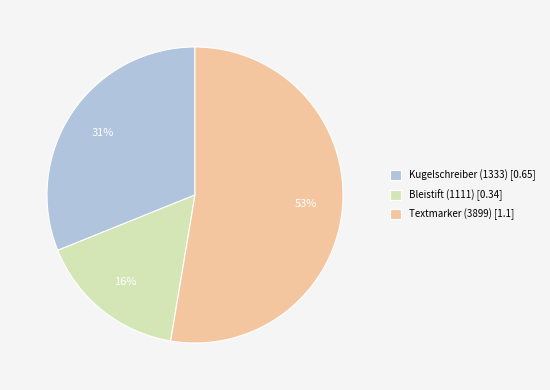

To the nearest percent, what is the average slice percentage?

33%